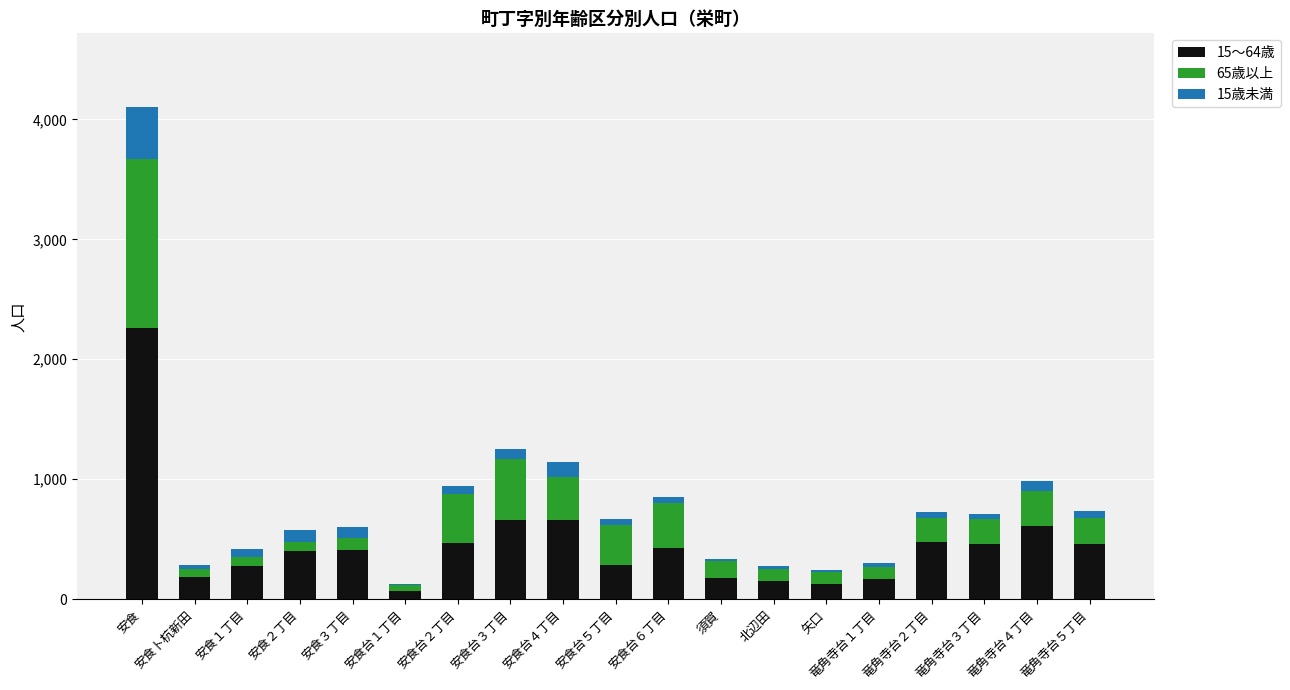

At which category is the sum across all series the highest?

安食